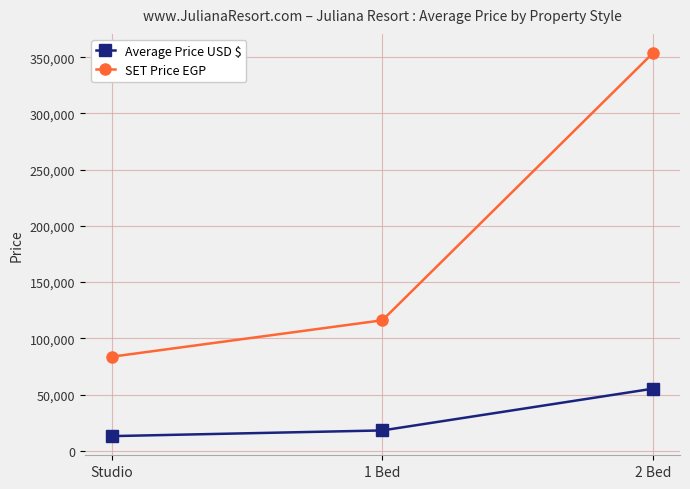

The Average Price USD $ series shows 55265.6 at 2 Bed. True or false?

True